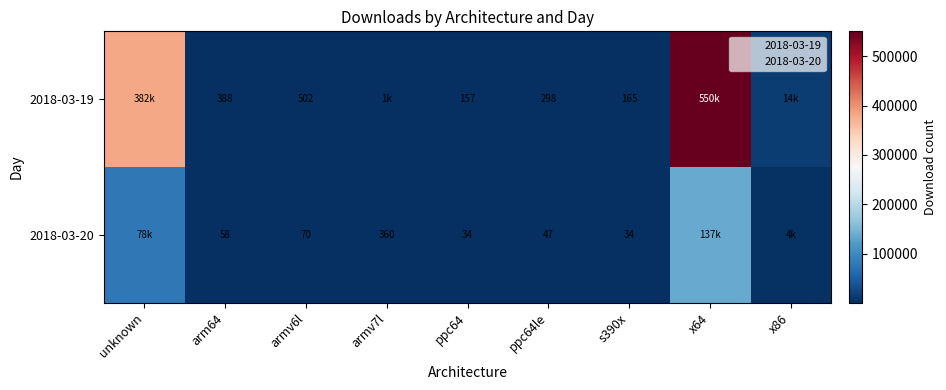

Which series has the largest range (max minus min)?

2018-03-19